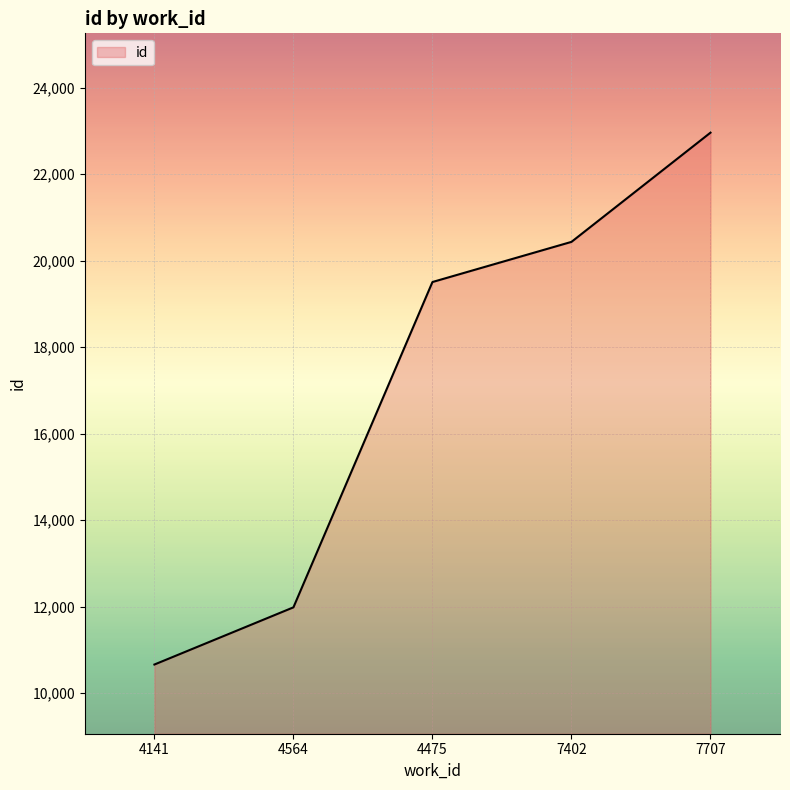

Reading left to right, extract all data points from this chart.

4141=10665	4564=11987	4475=19508	7402=20436	7707=22961